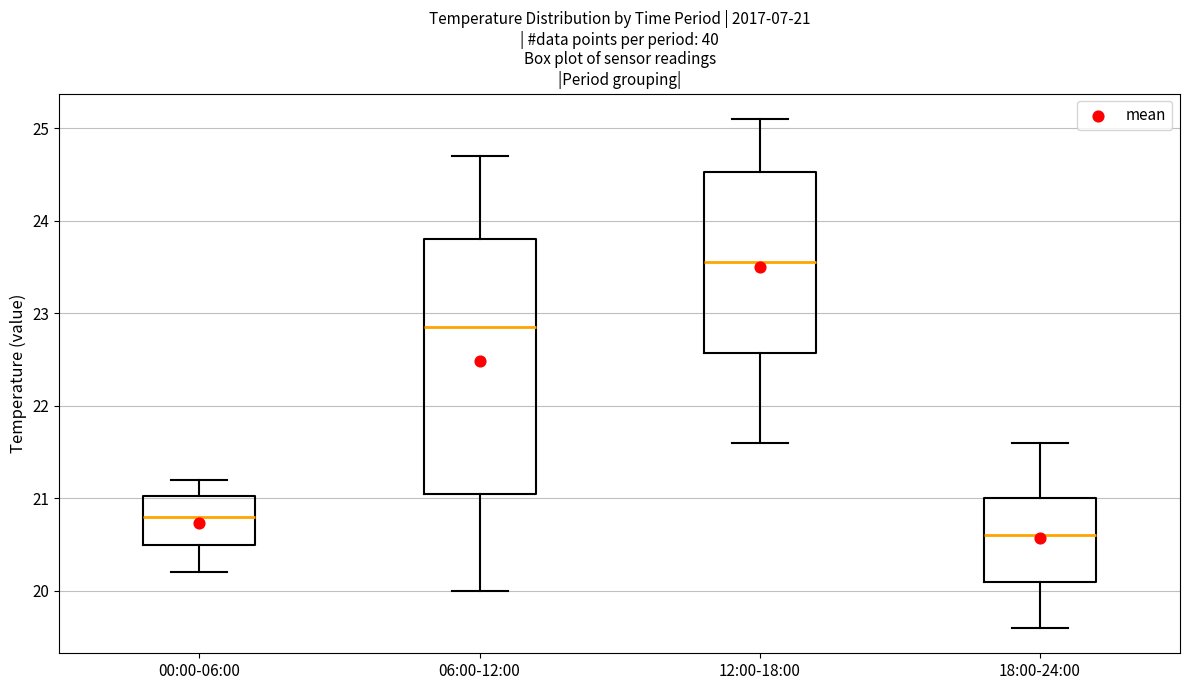

Which box has the highest median line?

12:00-18:00